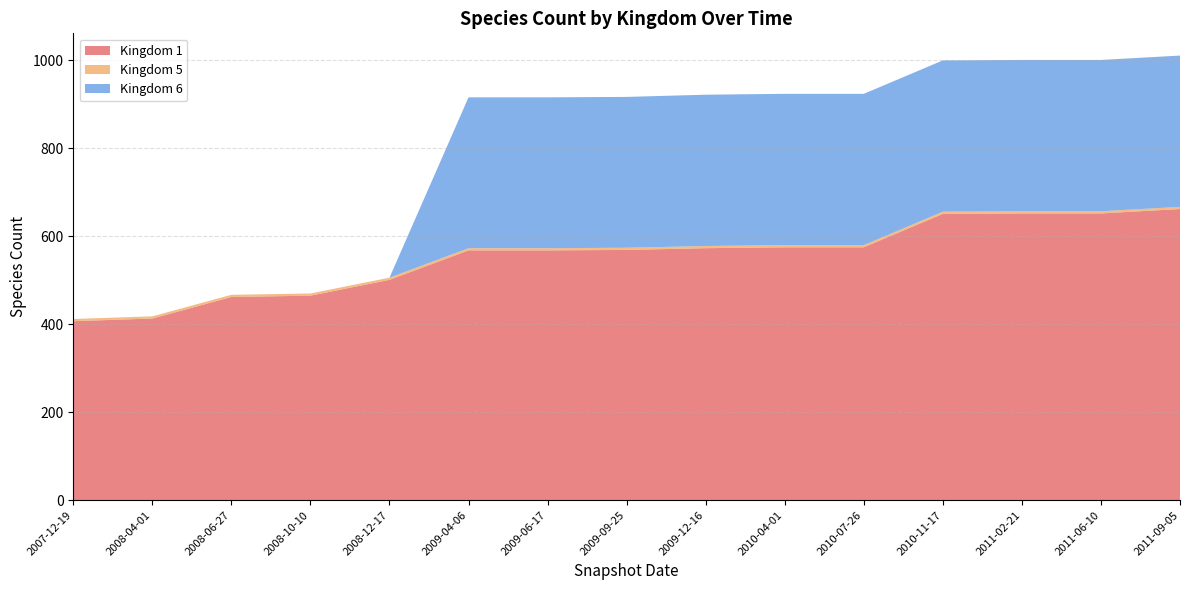

Reading right to left, what are all the values shown in this chart?

1: 662	652	652	651	575	575	573	569	568	568	501	465	462	413	407
5: 5	5	5	5	5	5	5	5	5	5	5	5	5	5	5
6: 344	344	344	344	344	344	344	343	343	343	0	0	0	0	0